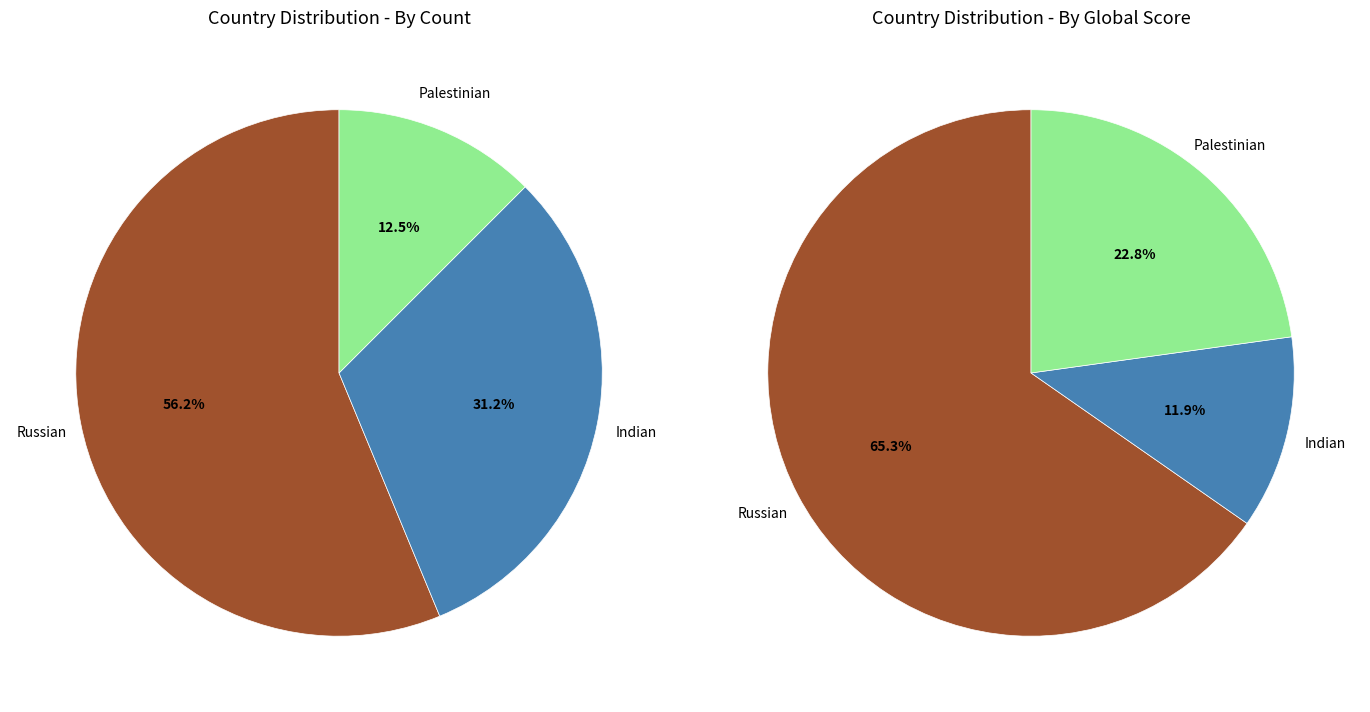

Does Russian account for over 50% of the chart?

Yes